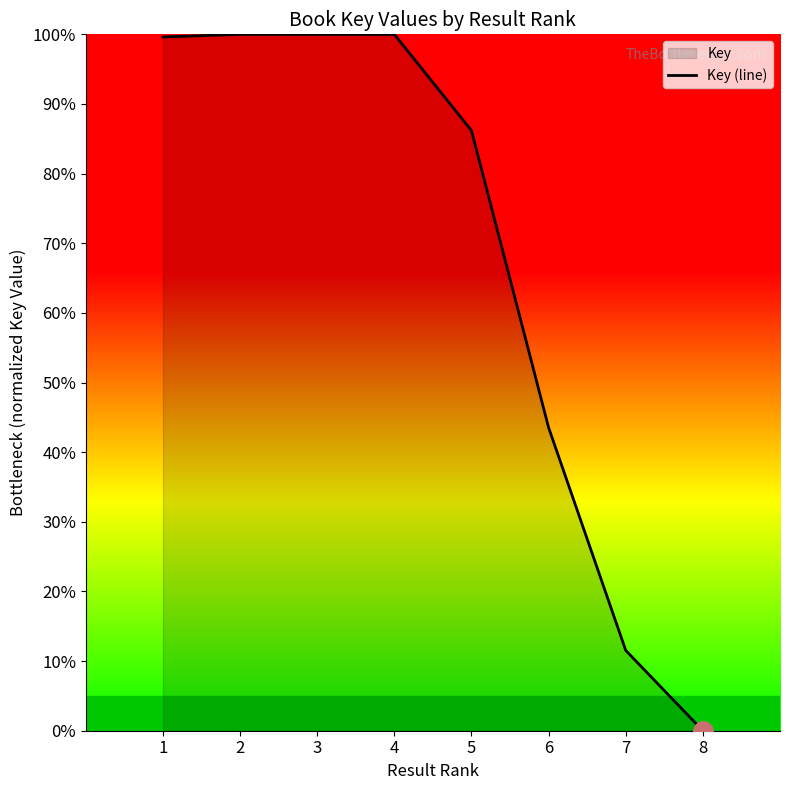

The chart shows a value of 167.0 at 3. True or false?

False